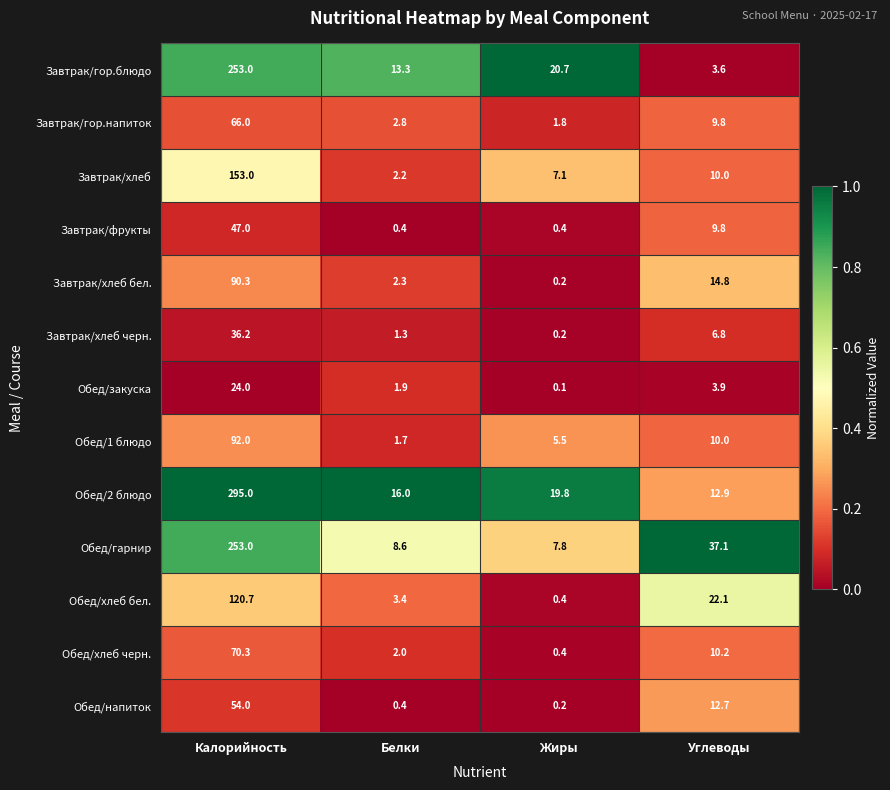

Is it true that Обед/закуска equals 0.1 at Жиры?

True